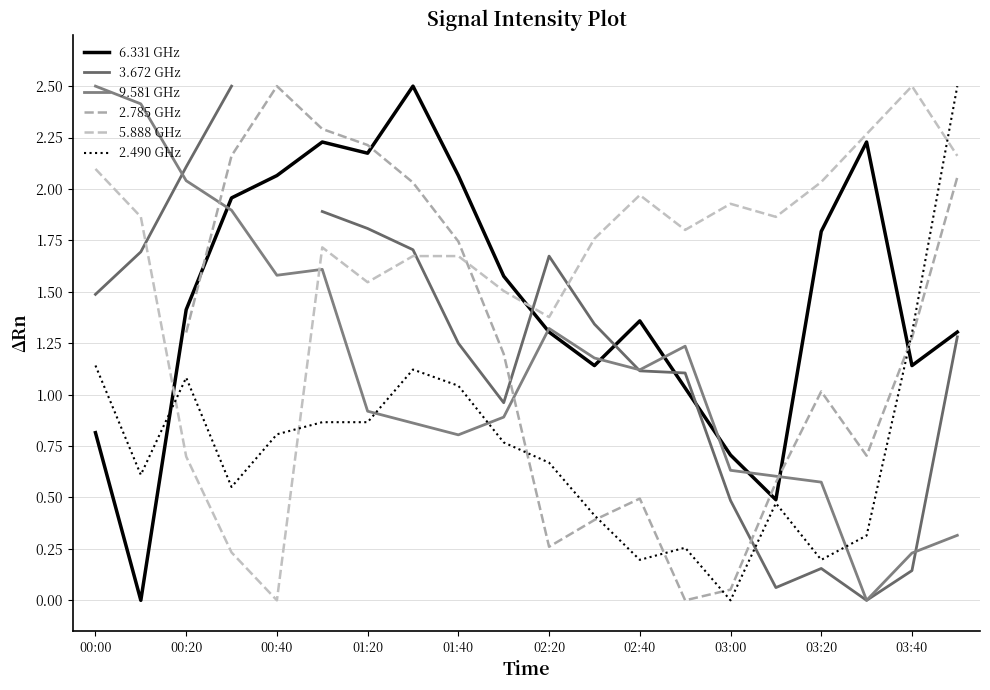

How many intersections are there between 3.672 GHz and 2.785 GHz?

2